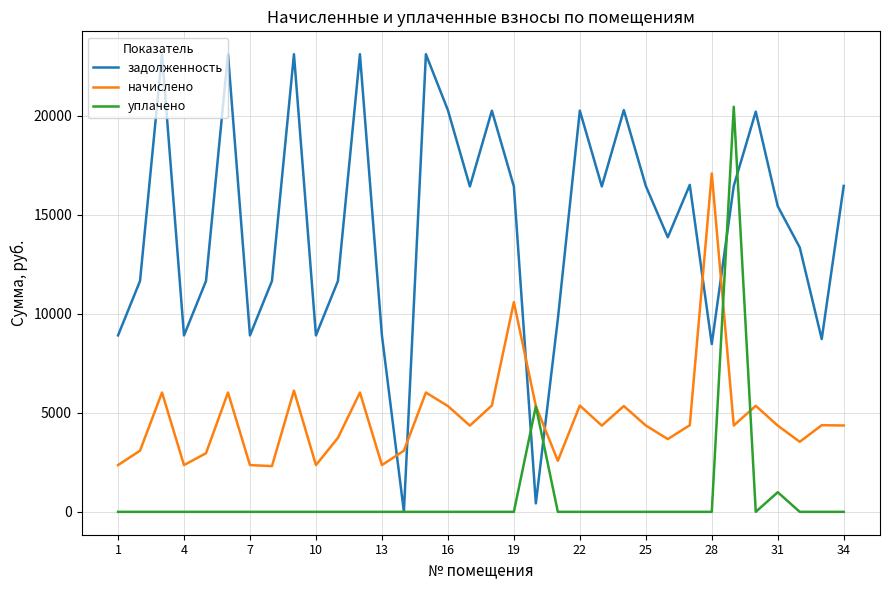

Does the chart have visible grid lines?

Yes